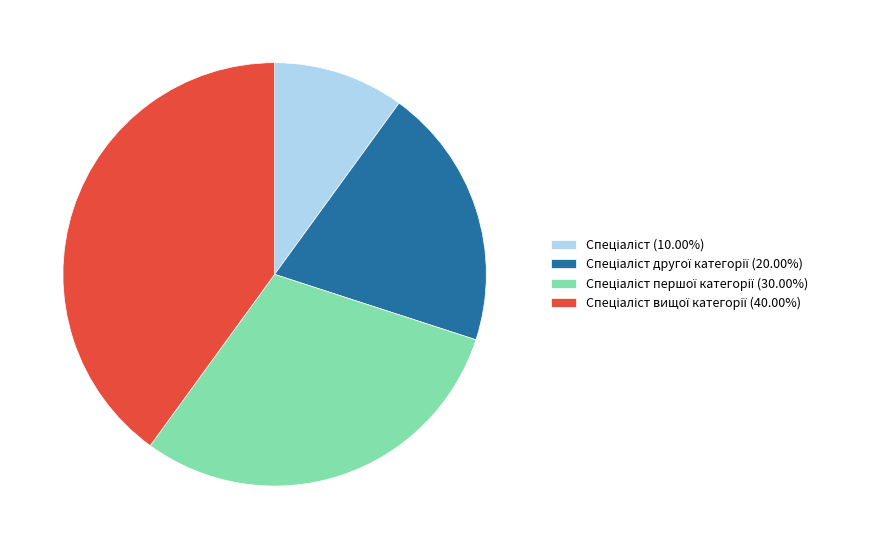

Is there any slice that represents more than half of the pie?

No